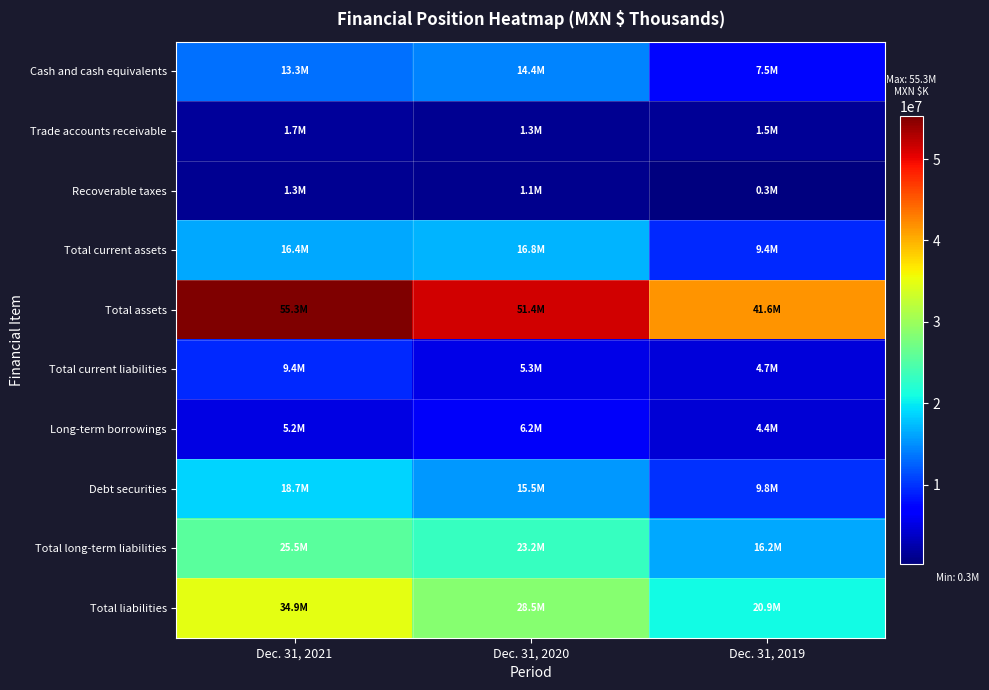

What is the total value across all series at Dec. 31, 2021?

181726865